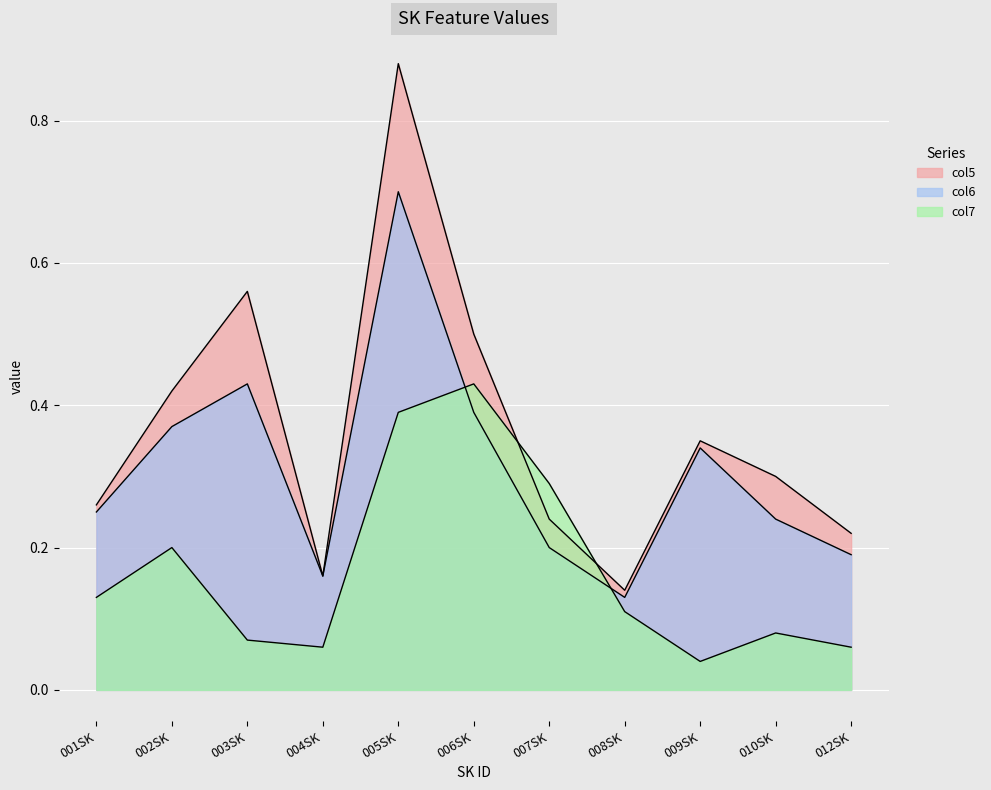

What is the total value across all series at 009SK?

0.7